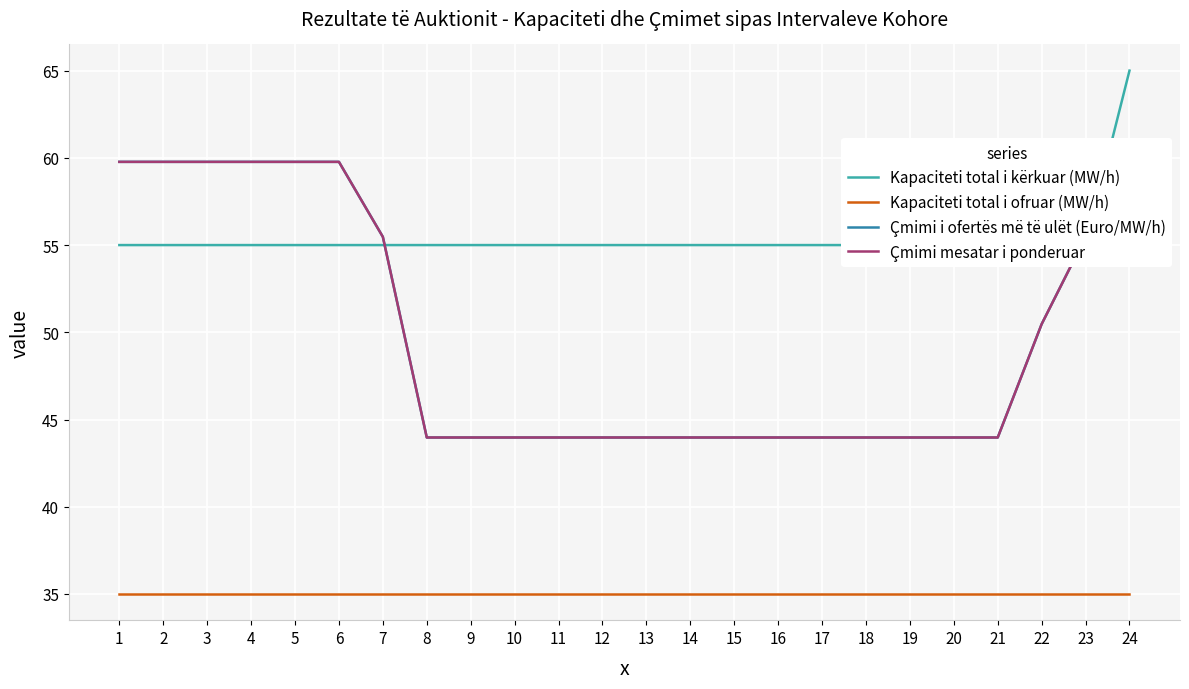

At 9, list the series in order from smallest to largest.

Kapaciteti total i ofruar (MW/h), Çmimi i ofertës më të ulët (Euro/MW/h), Çmimi mesatar i ponderuar, Kapaciteti total i kërkuar (MW/h)